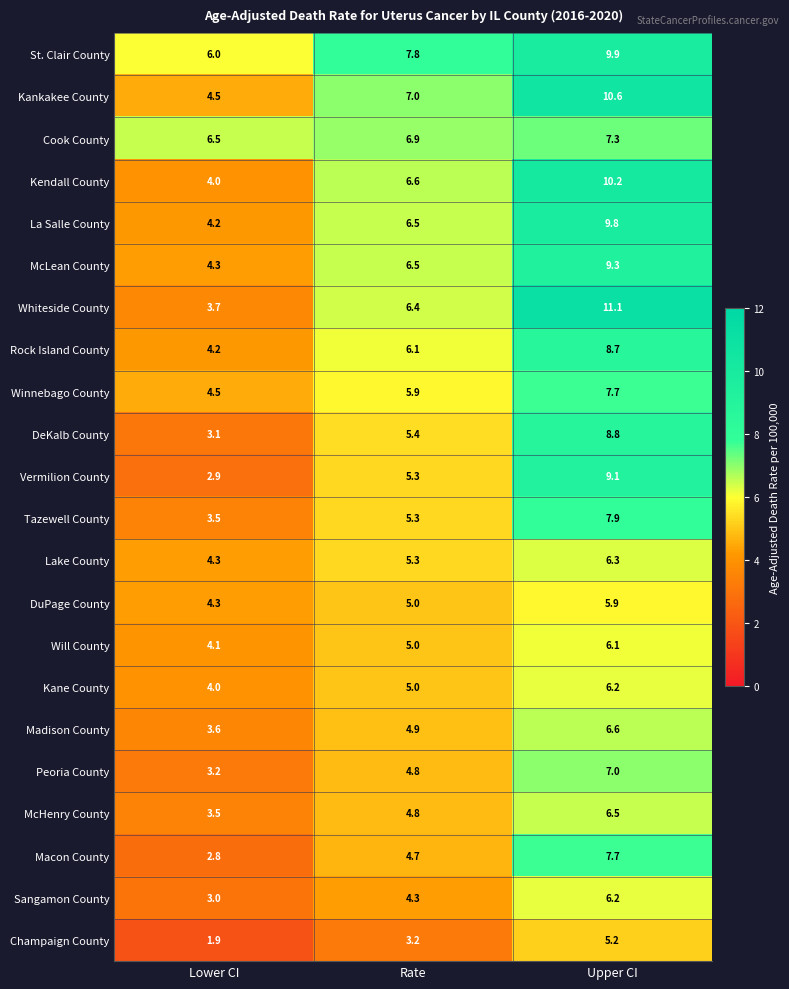

The value of Whiteside County at Upper CI is 6.1. True or false?

False